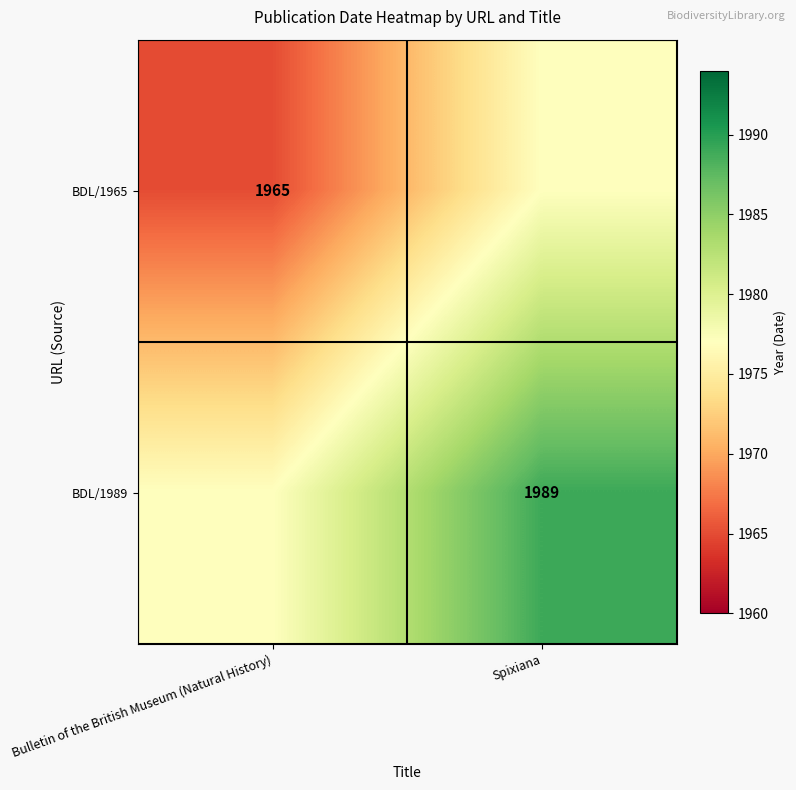

True or false: BDL/1965 has a value of 1965 at Bulletin of the British Museum (Natural History).

True